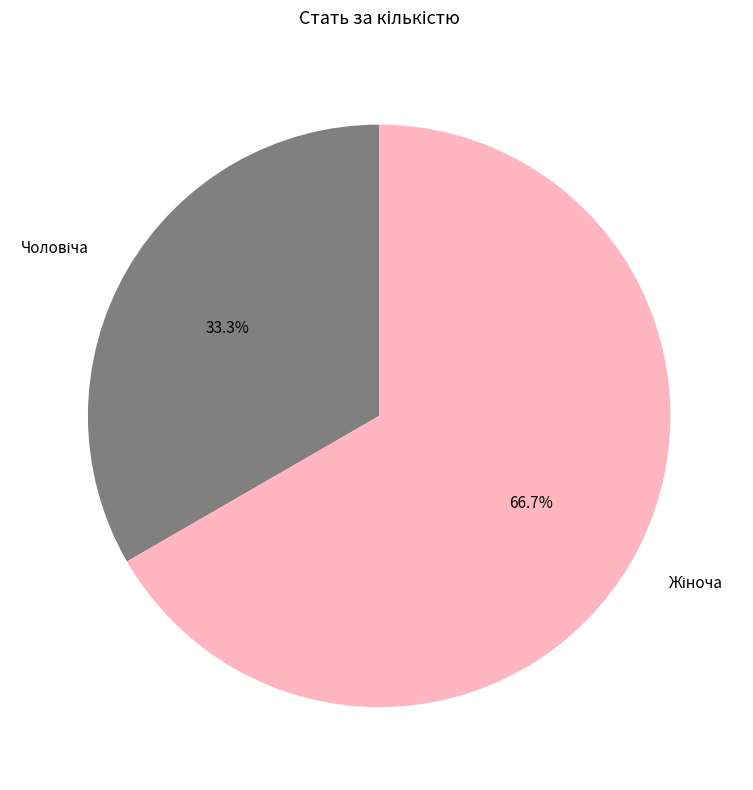

Does any single category account for the majority?

Yes